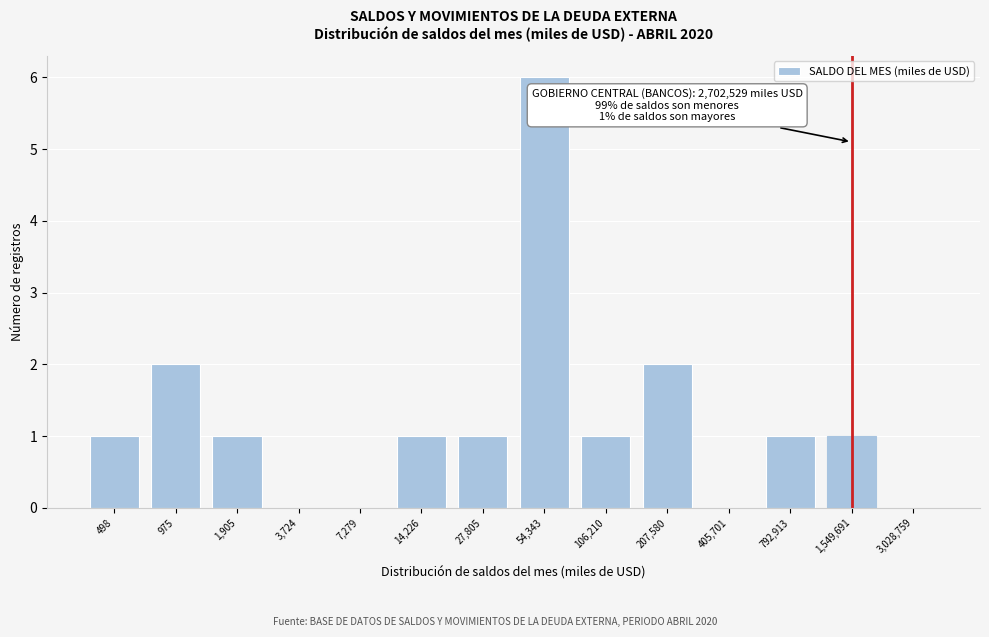

Reading right to left, transcribe all the data shown in this chart.

3,028,759=0	1,549,691=1	792,913=1	405,701=0	207,580=2	106,210=1	54,343=6	27,805=1	14,226=1	7,279=0	3,724=0	1,905=1	975=2	498=1